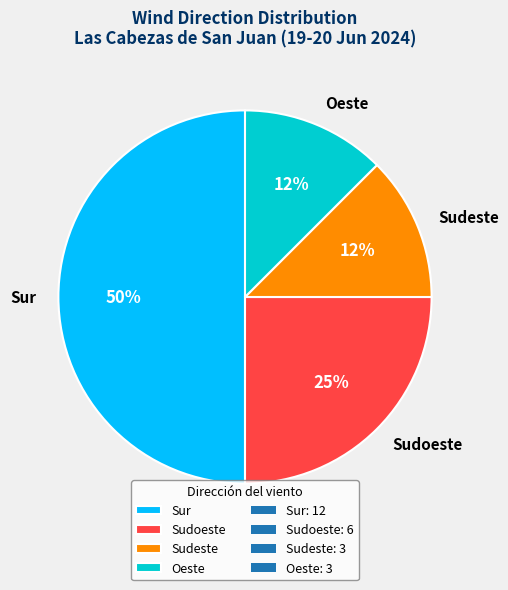

Which slice is the largest?

Sur